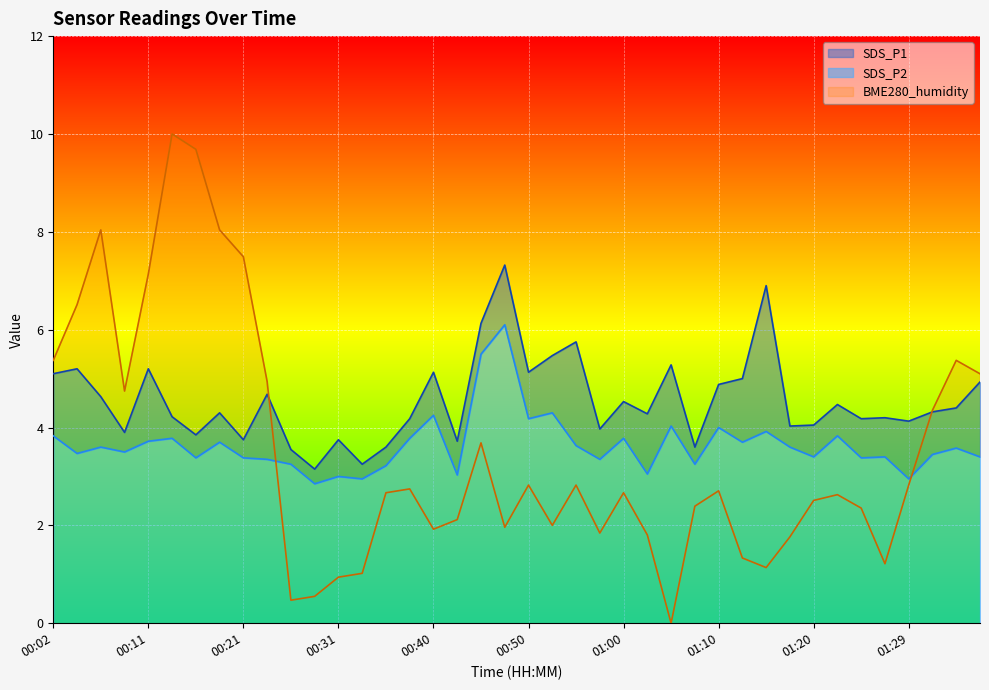

What position from the right is 00:40?

24